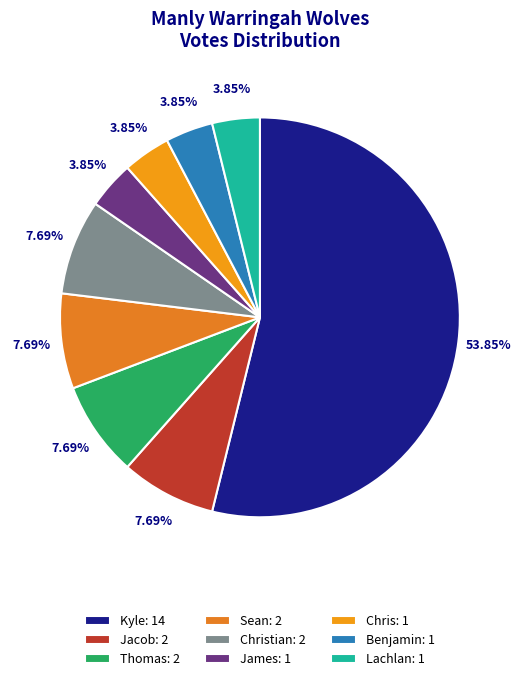

What is the majority slice?

Kyle: 14